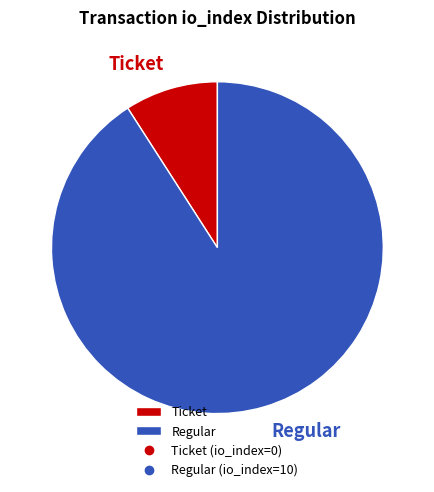

Do Ticket and Regular together represent more than half of the pie?

Yes